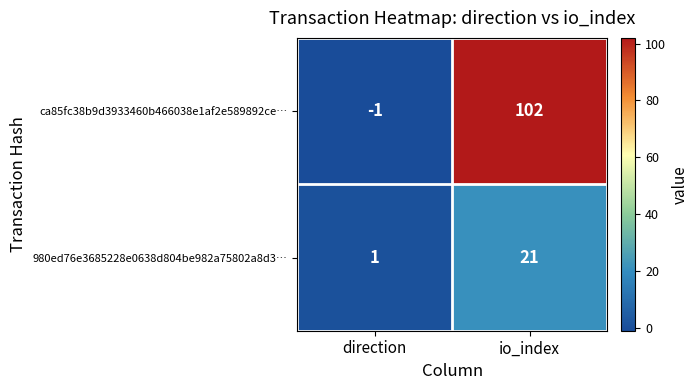

Is the value of ca85fc38b9d3933460b466038e1af2e589892ce… at direction greater than the value of 980ed76e3685228e0638d804be982a75802a8d3… at io_index?

No